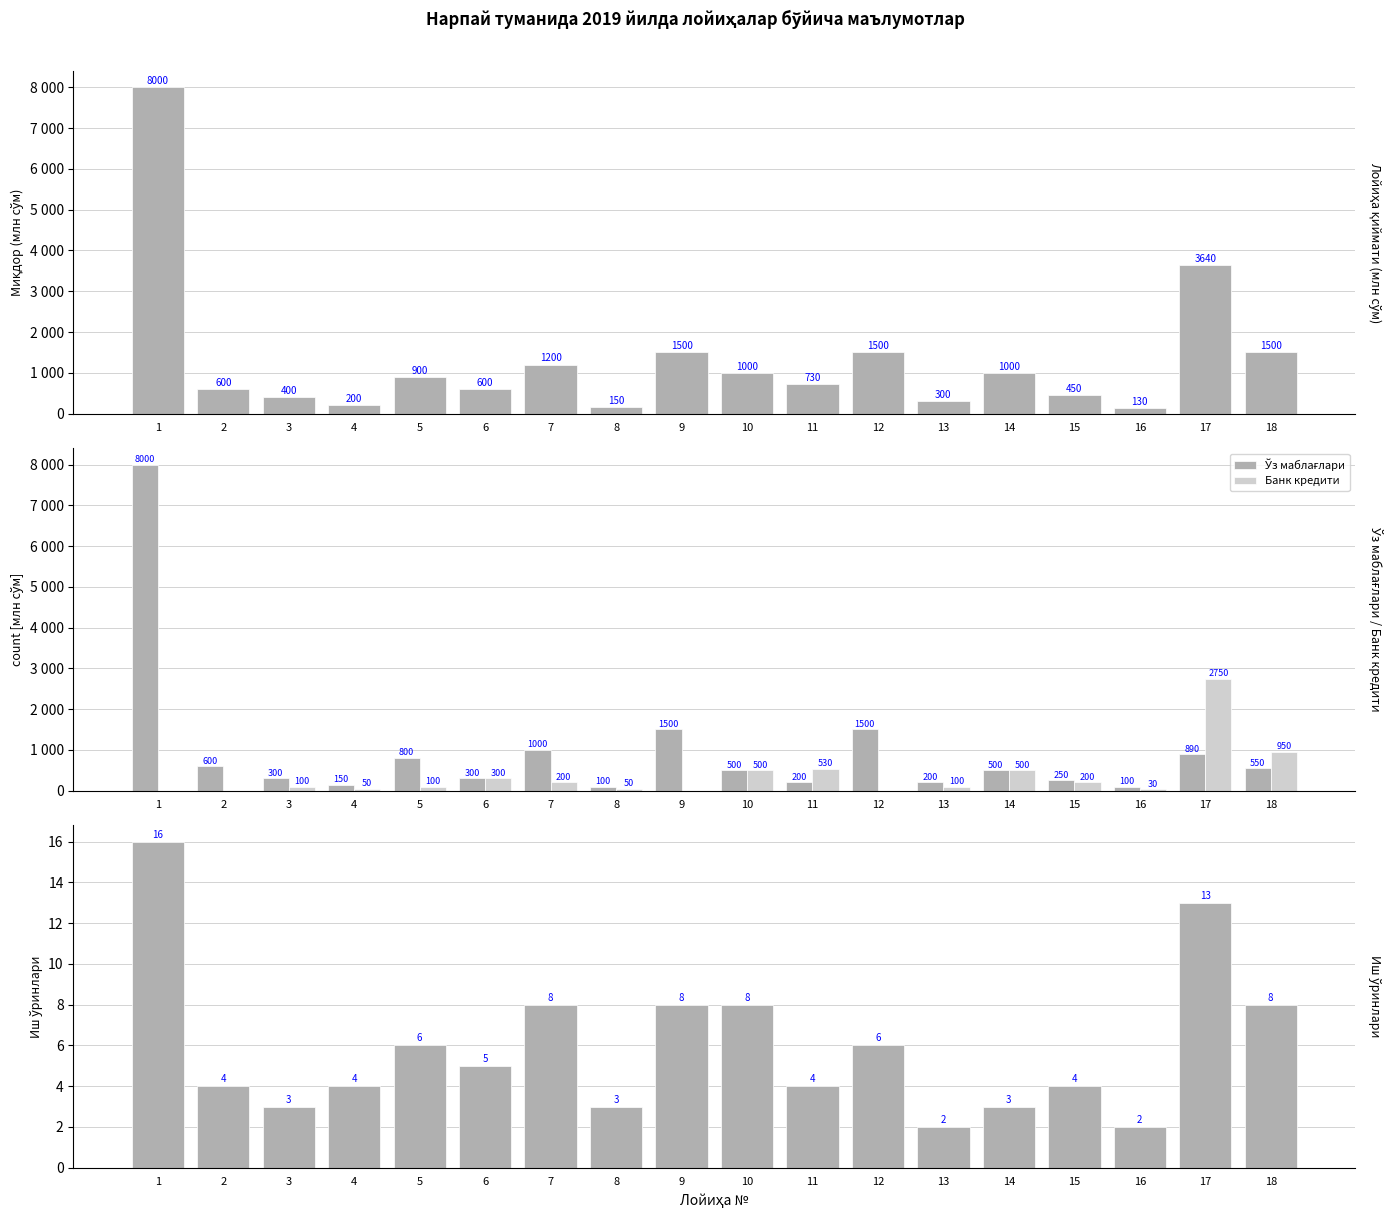

Does the chart contain stacked bars?

No